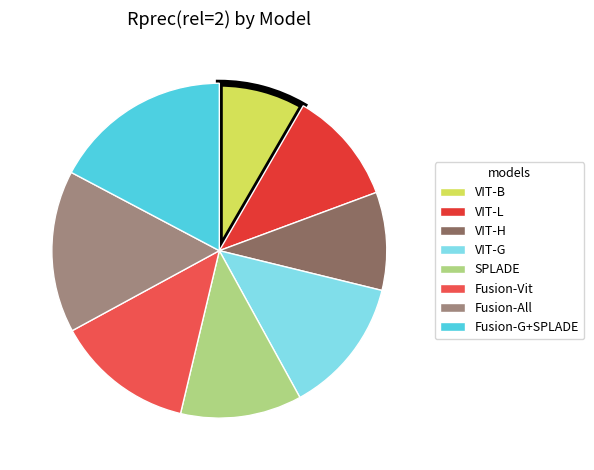

What percentage is the Fusion-All slice, to the nearest percent?

16%